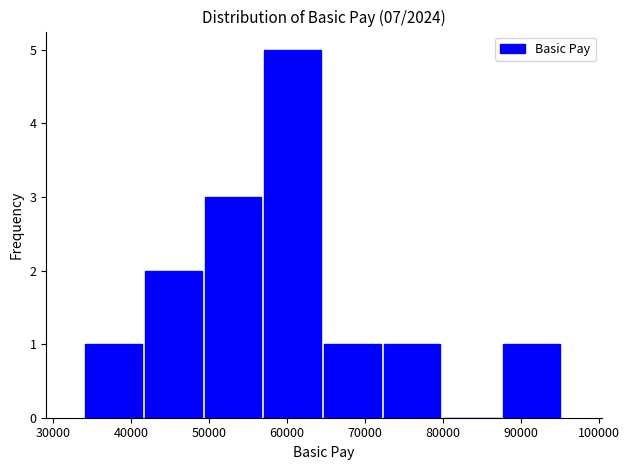

Over which range of the x-axis is the bar tallest?

57000 to 65000